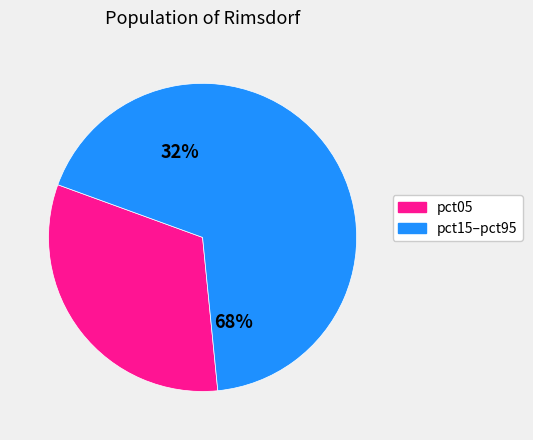

Does pct95 represent more than half of the total?

No